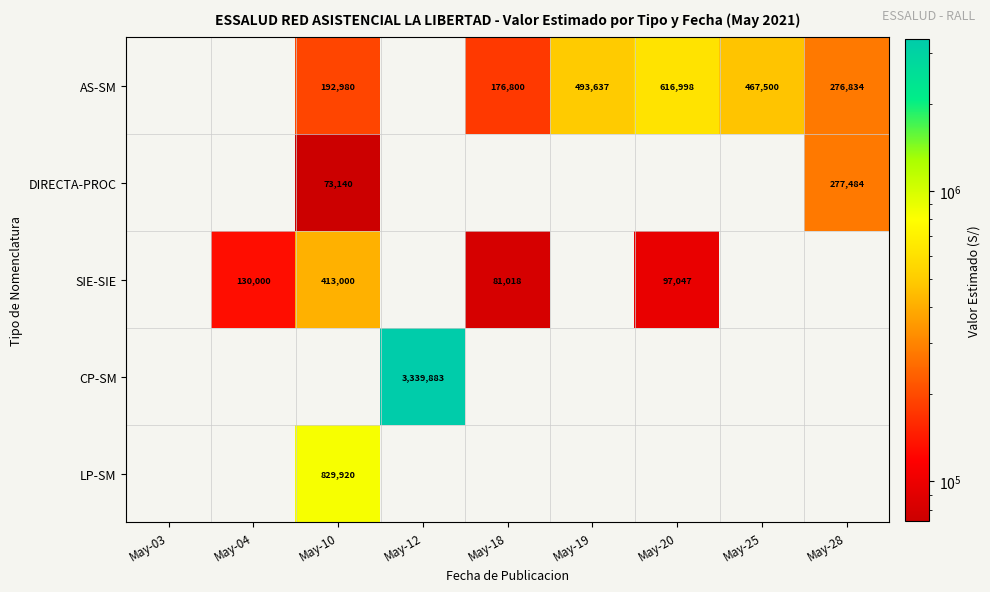

Is it true that SIE-SIE equals 29736 at May-20?

False